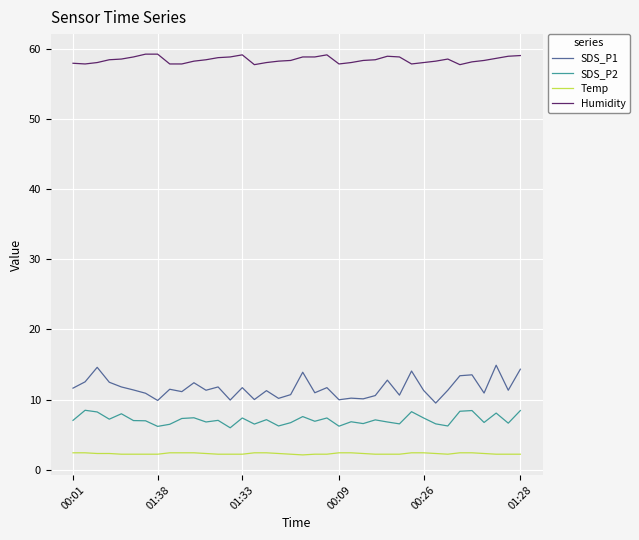

True or false: Humidity has more than 0 points higher than both neighbors.

True